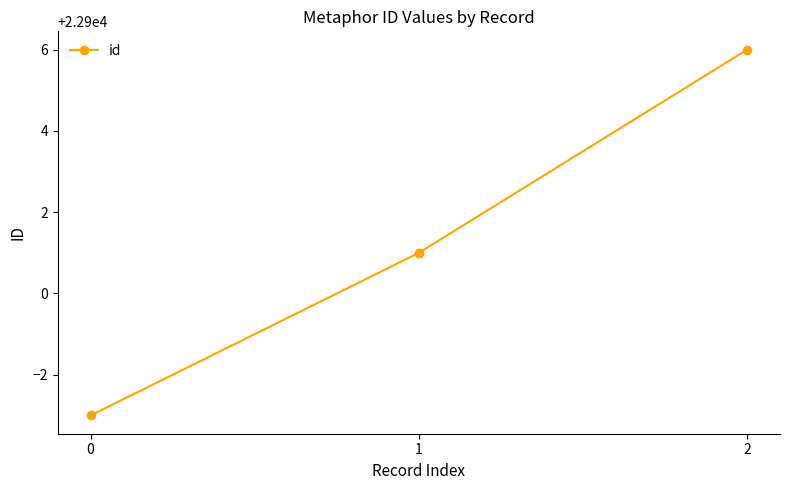

What is the difference between the maximum and second lowest values?

5